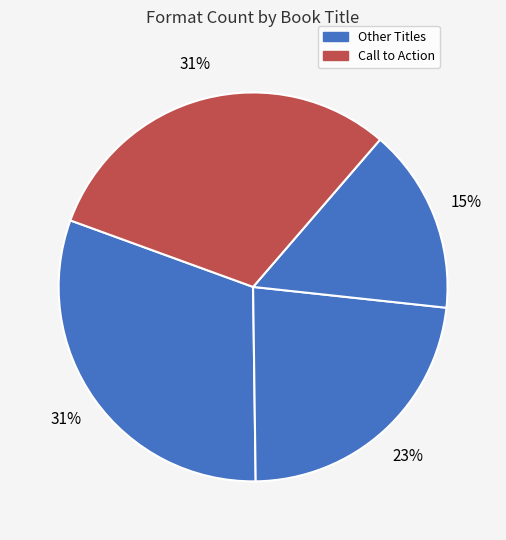

Rank the categories by value from highest to lowest.

Longest Race, Call to Action, Relentless Pursuit, Generation F